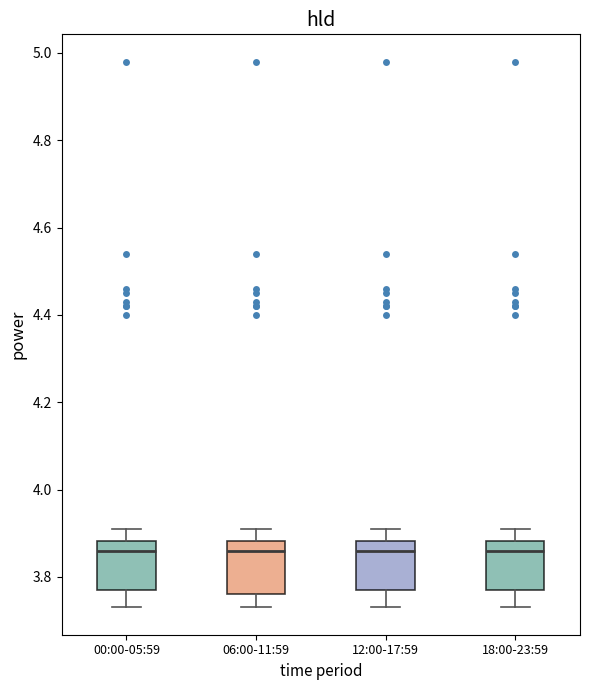

Reading left to right, transcribe this box plot: for each box, give where its median line is, the range the box spans, and where its two whiskers end, as read against the y-axis. The values are not printed on the chart, so give them approximately, as read against the axis.

00:00-05:59: median 3.86, box 3.78 to 3.88, whiskers 3.74 to 3.92
06:00-11:59: median 3.86, box 3.76 to 3.88, whiskers 3.74 to 3.92
12:00-17:59: median 3.86, box 3.78 to 3.88, whiskers 3.74 to 3.92
18:00-23:59: median 3.86, box 3.78 to 3.88, whiskers 3.74 to 3.92